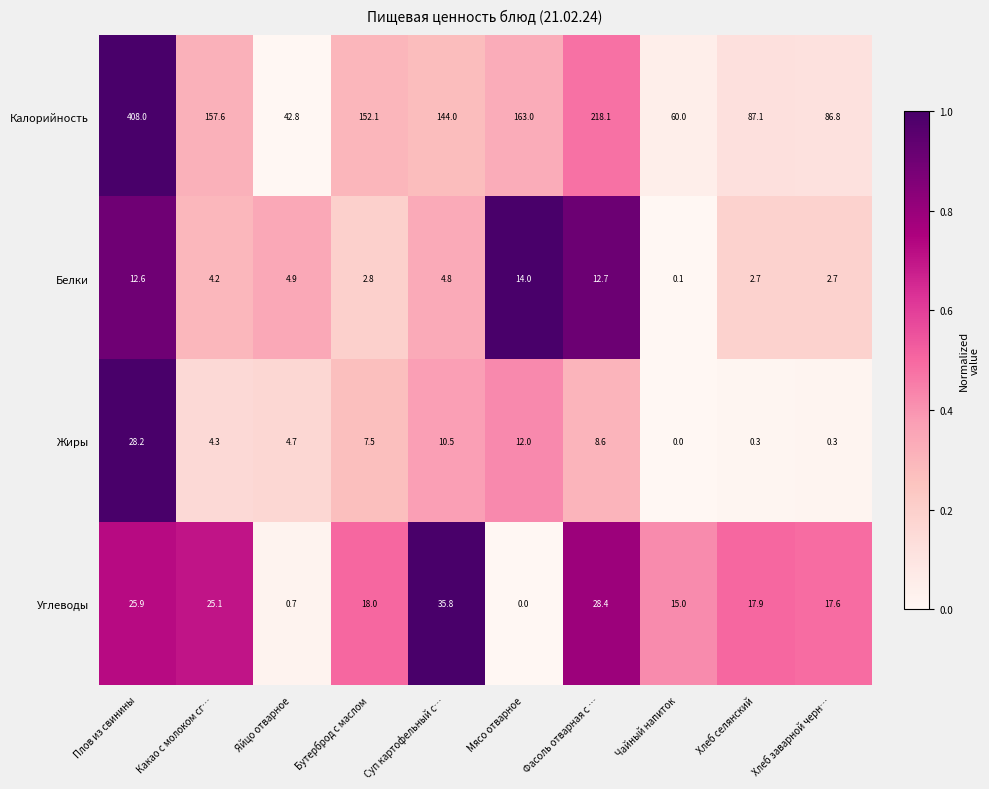

What is the total value across all series at Плов из свинины?

474.7